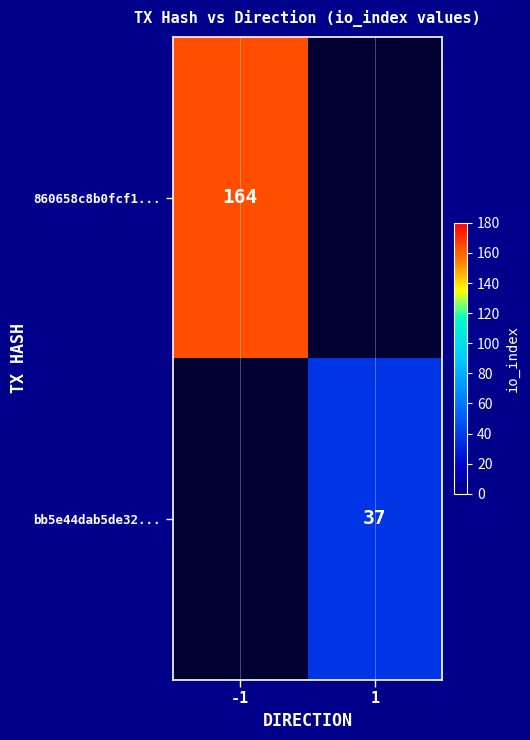

Which label corresponds to the smallest value in the chart?

1